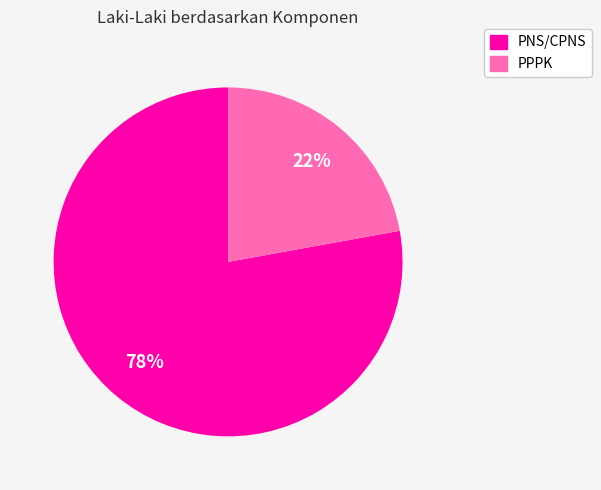

Approximately how many times larger is the value at PNS/CPNS compared to PPPK?

3.5